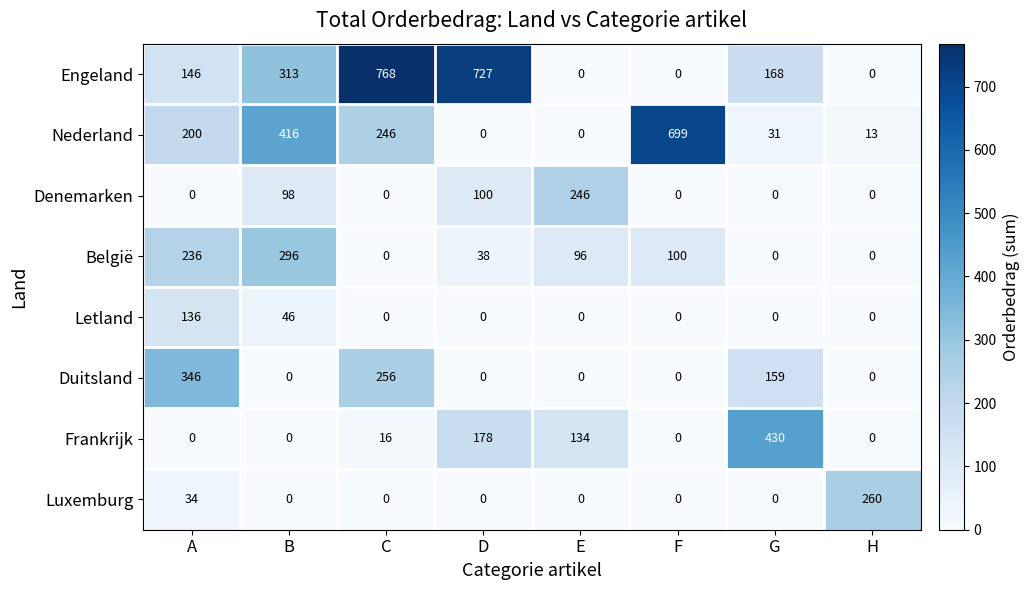

What is the highest value of the Luxemburg series?

260